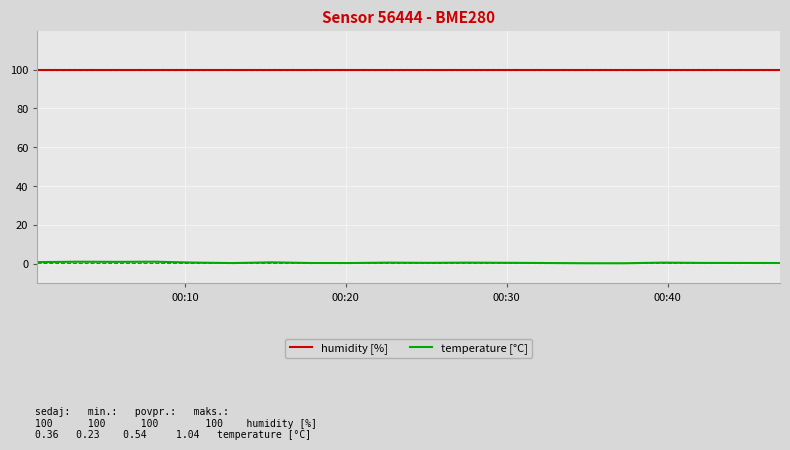

True or false: humidity [%] and temperature [°C] intersect in this chart.

False